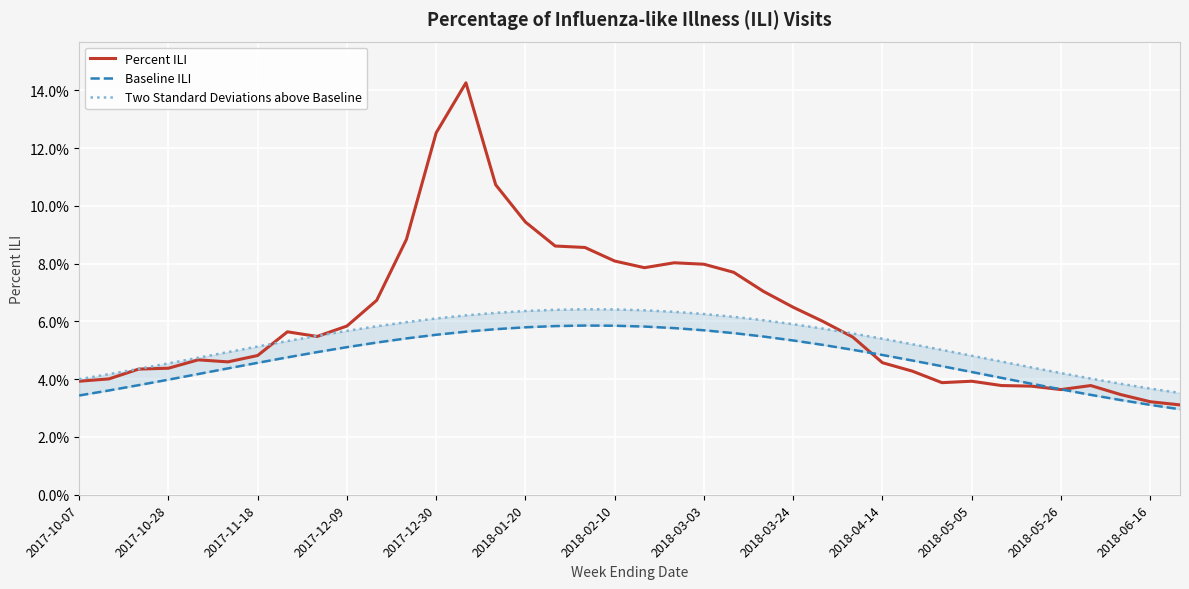

Count the Percent ILI values in the range 0 to 1.

38